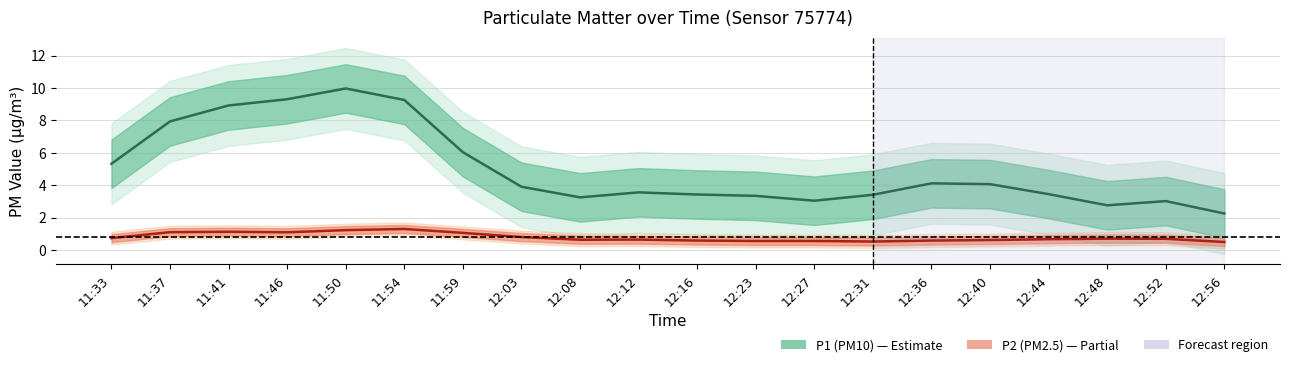

True or false: P2 has a value of 1.8 at 11:50.

False